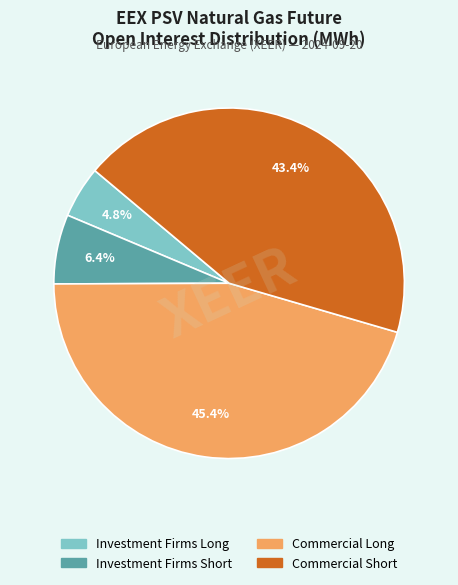

Does any single category account for the majority?

No